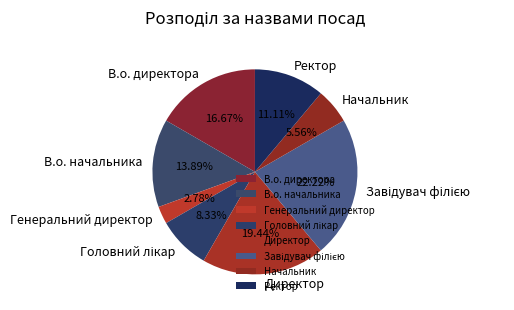

Is it true that В.о. директора is 9% of the pie?

False